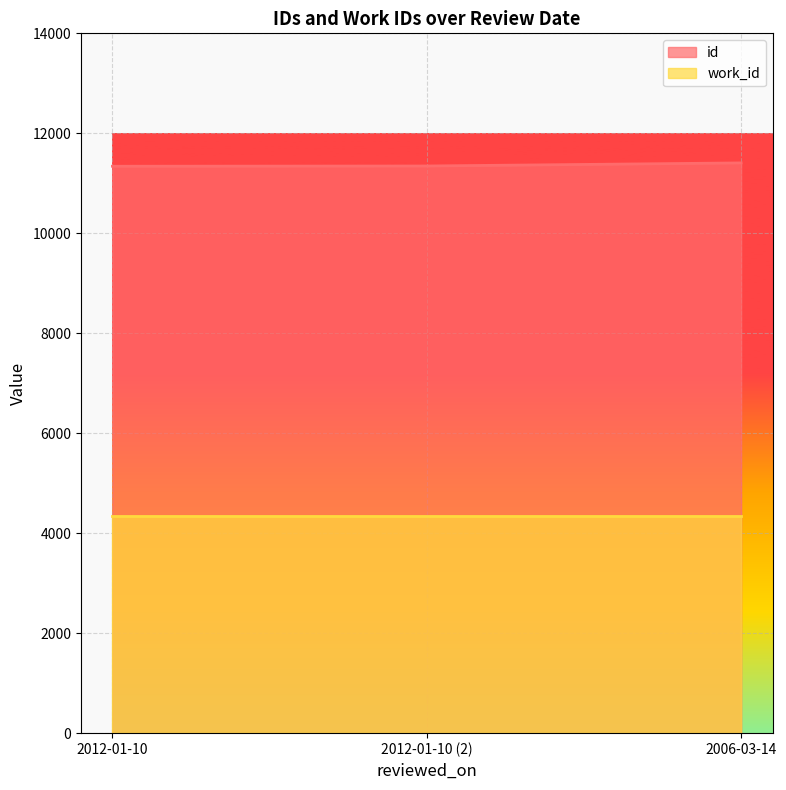

What is the difference between the highest and lowest values at 2012-01-10 (2)?

7007